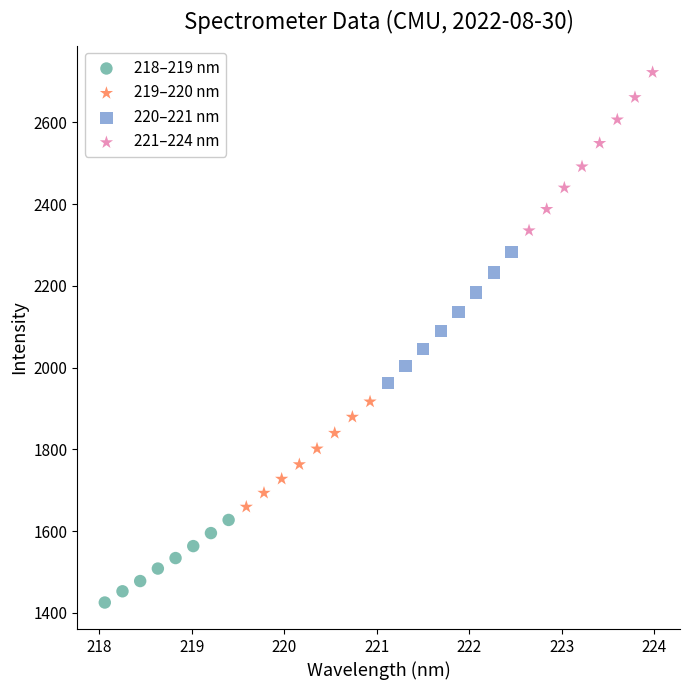

Which series has the largest Y range (max minus min)?

221–224 nm